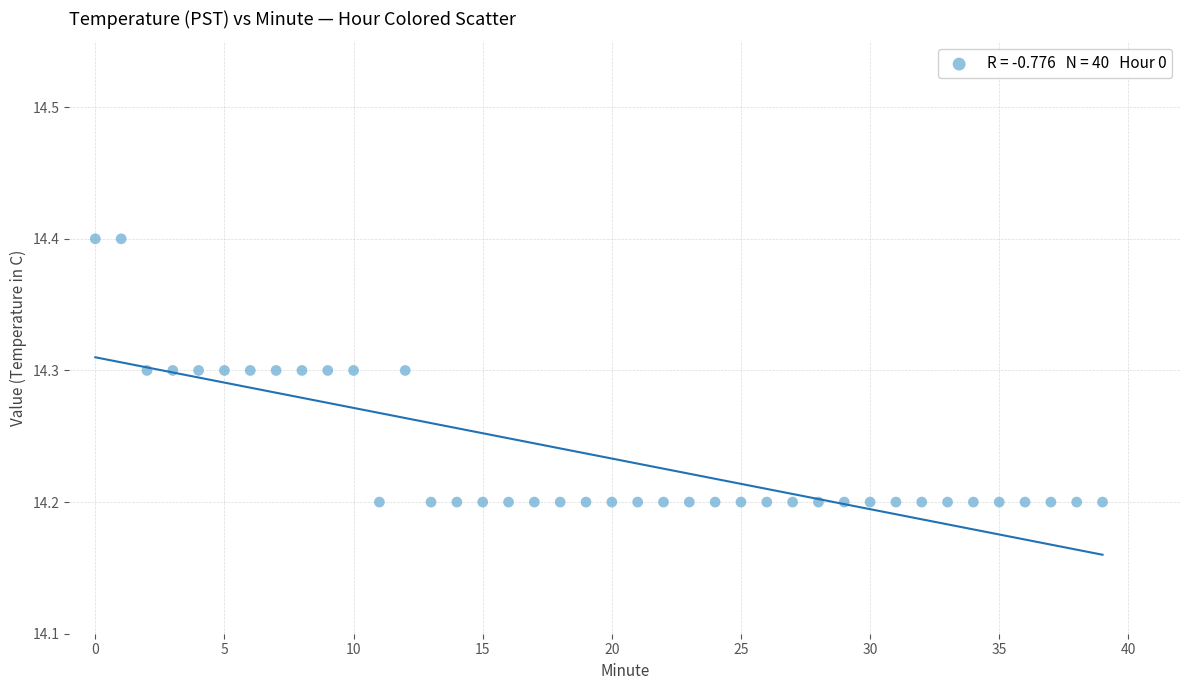

Count the number of points in this scatter plot.

40